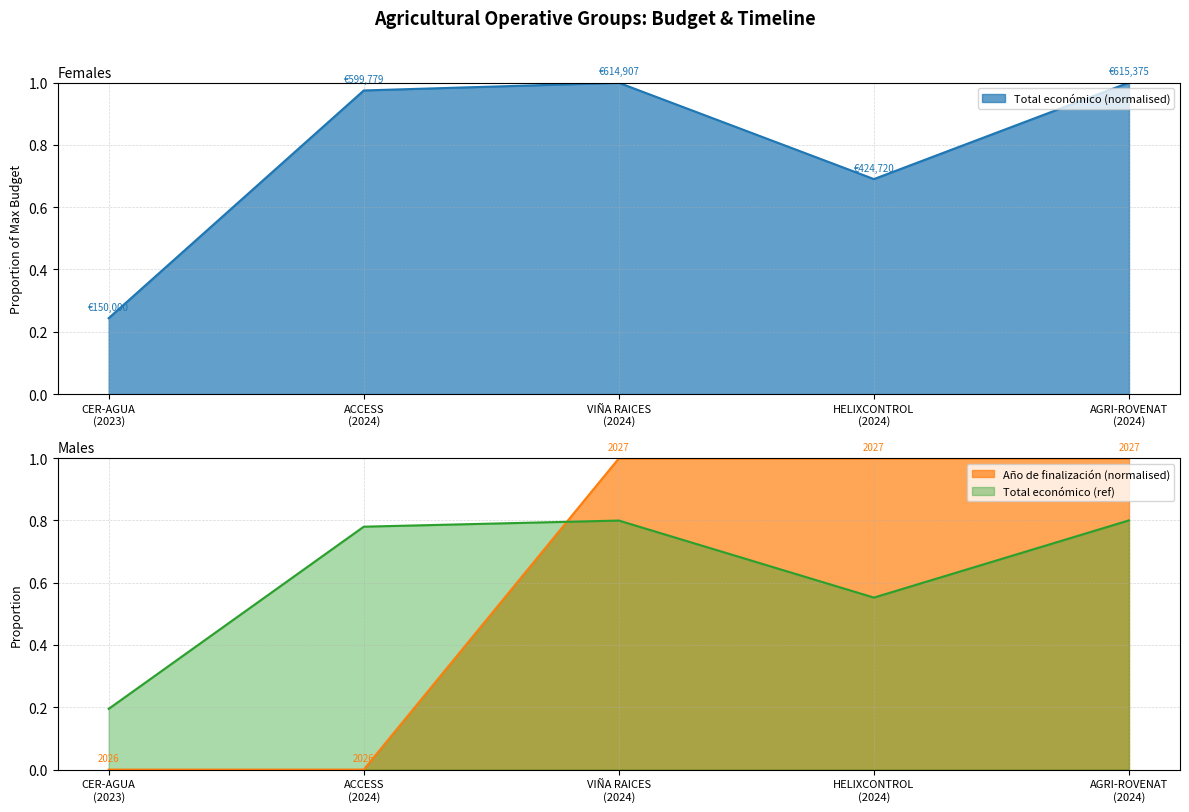

What is the highest value of the Año de finalización series?

1.0